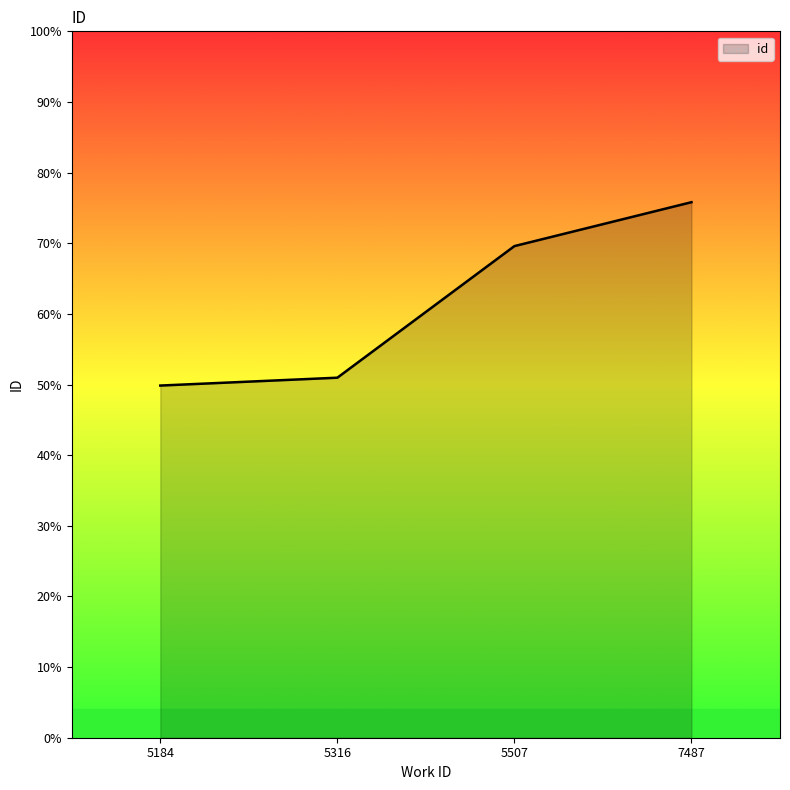

How many distinct data groups are displayed?

1